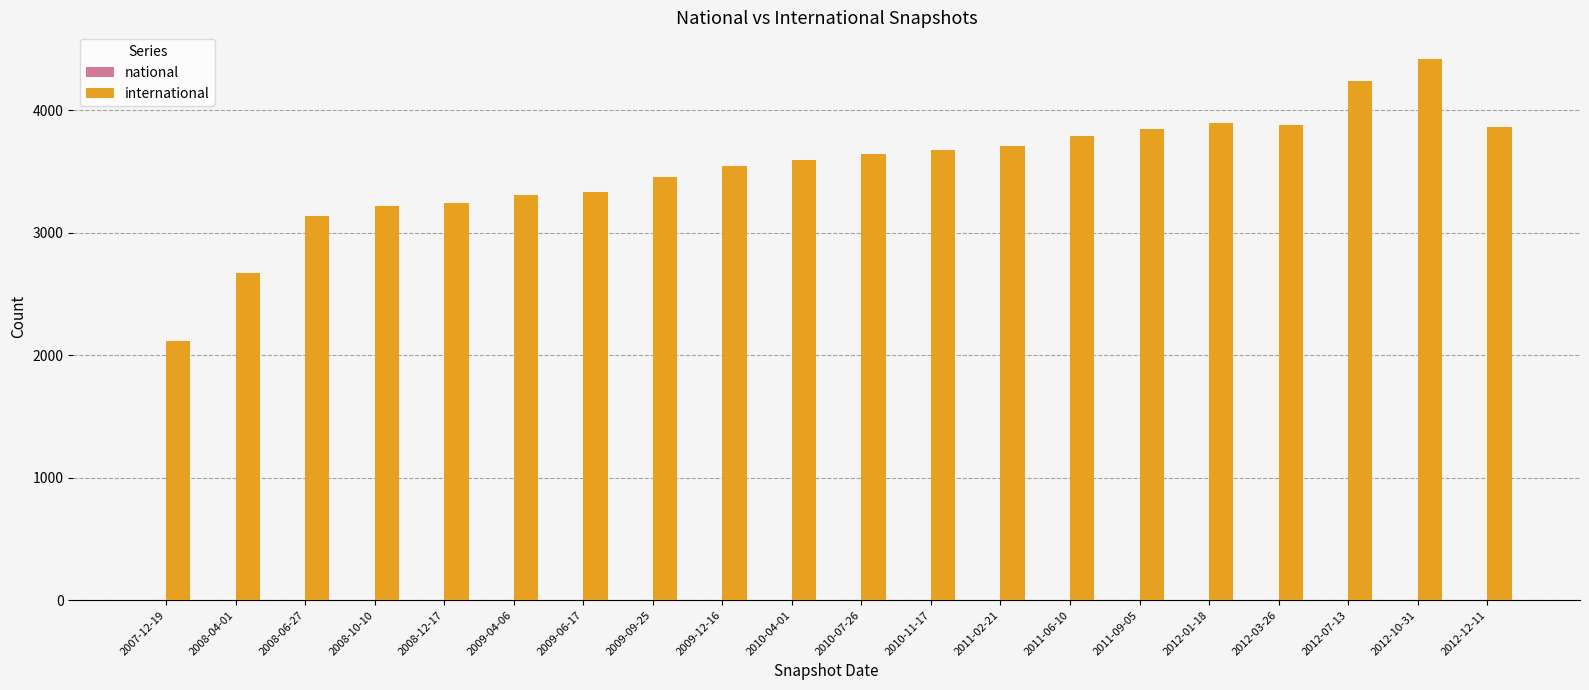

Which label corresponds to the largest value in the chart?

2012-10-31